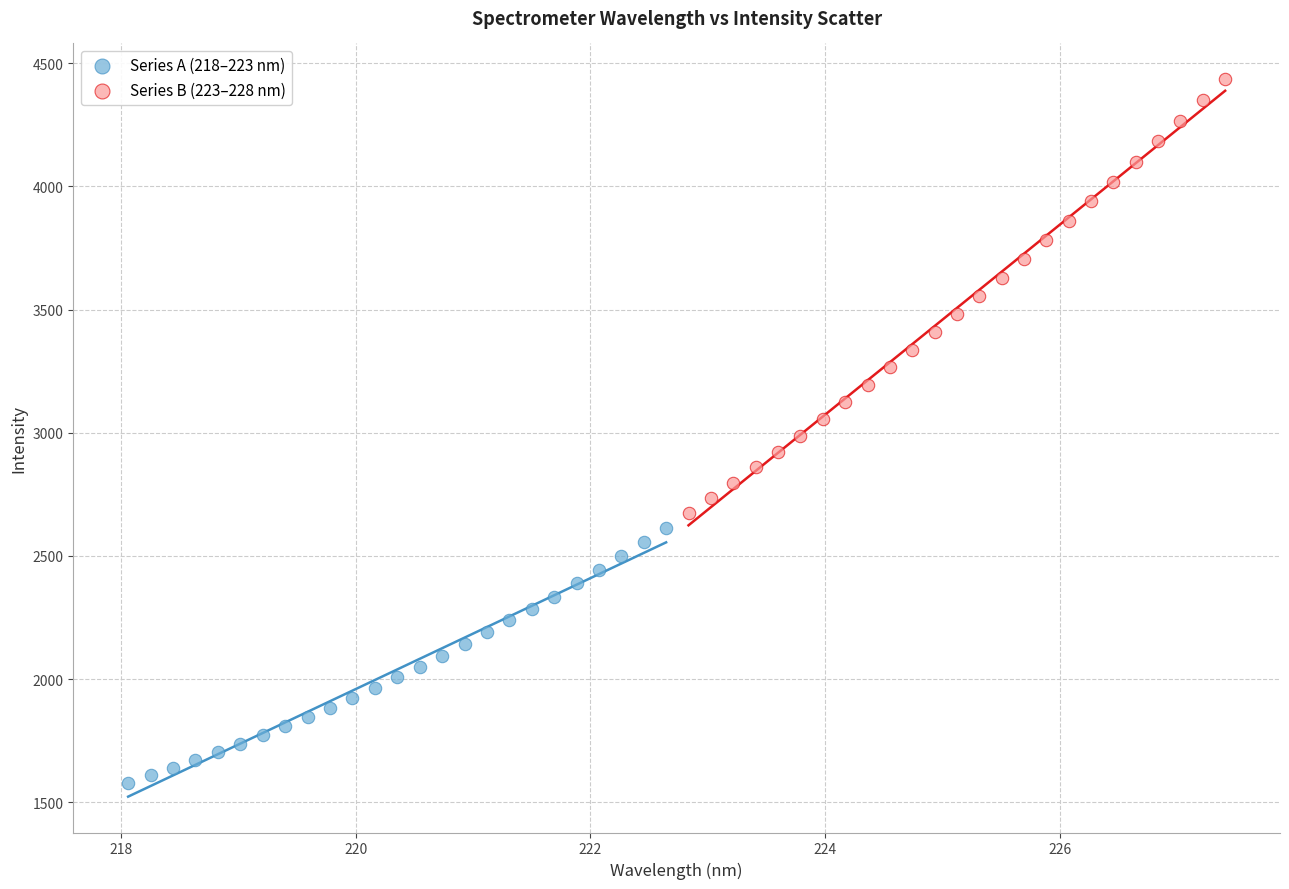

What are all the series names shown in the legend?

Series A (218–223 nm), Series B (223–228 nm)